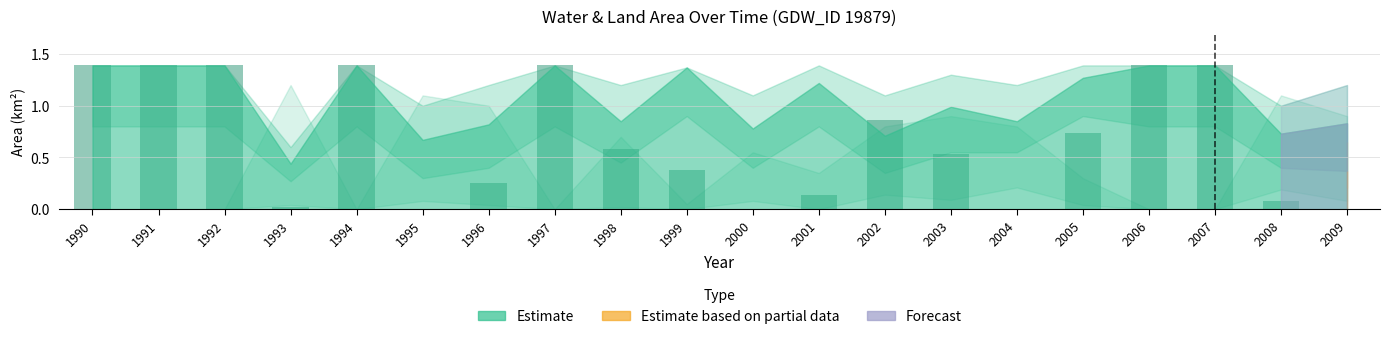

The chart shows a value of 1.4 at 1994. True or false?

True